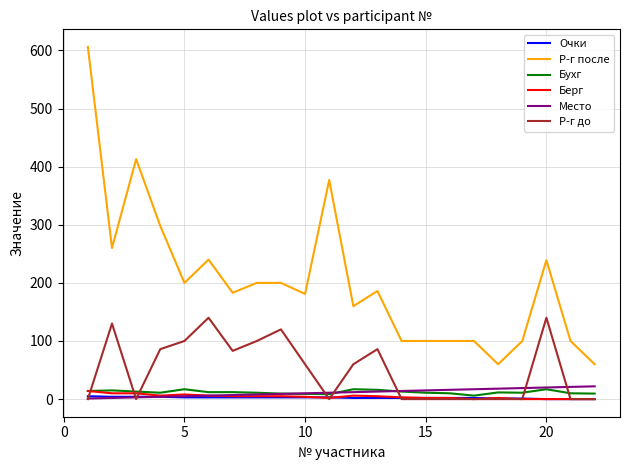

Which series has the largest total across all categories?

Р-г после